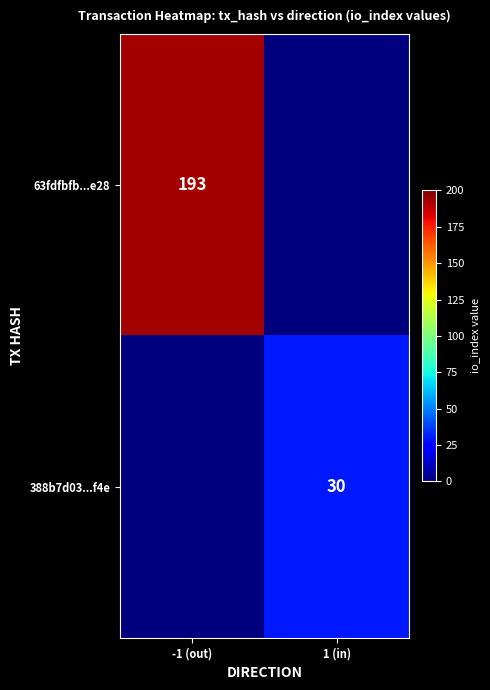

Count the number of categories in the chart.

2